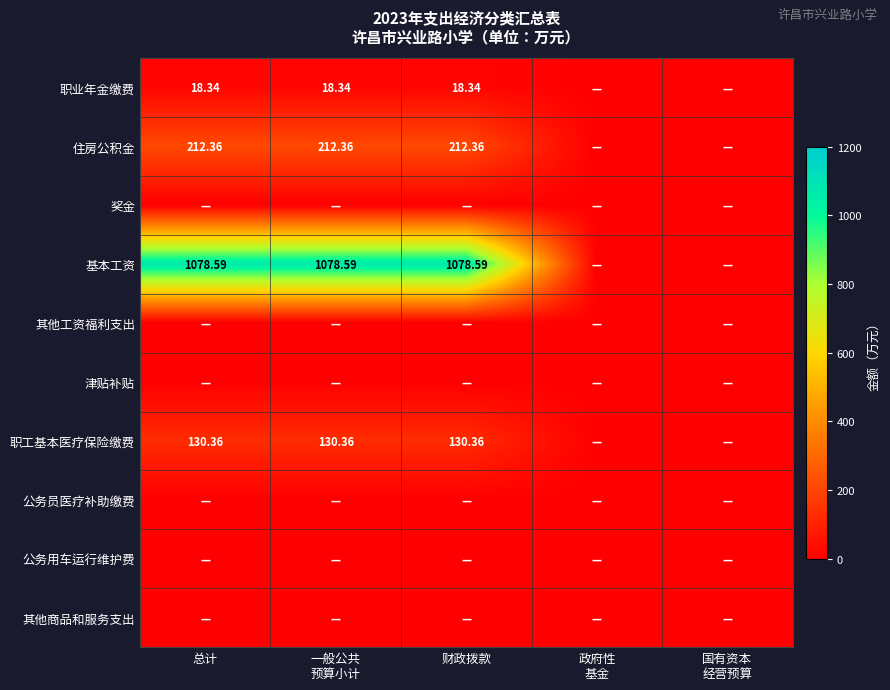

What is the maximum value shown in the chart?

1078.6